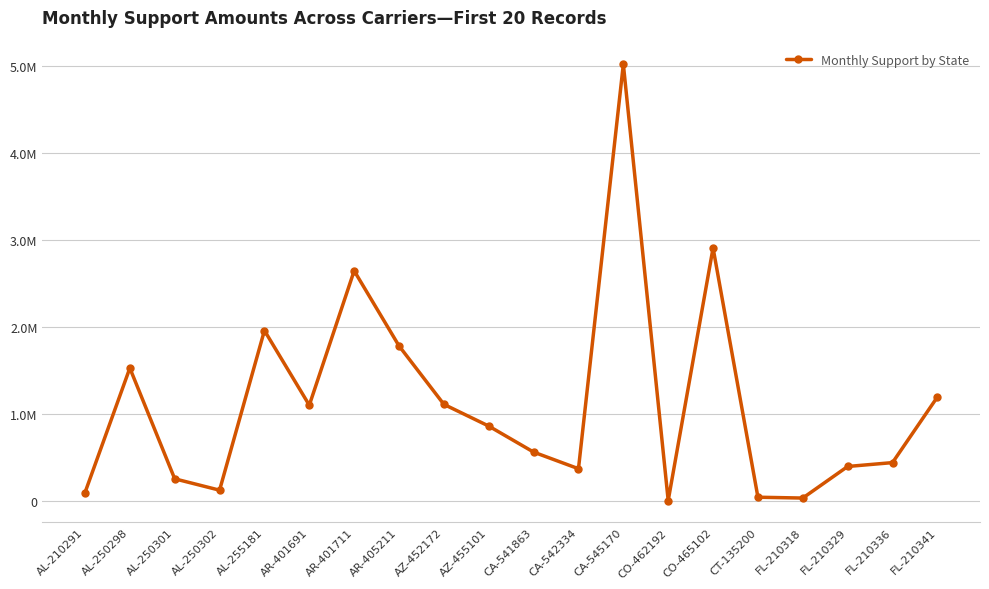

Is it true that the value at FL-210336 is 215668.7?

False